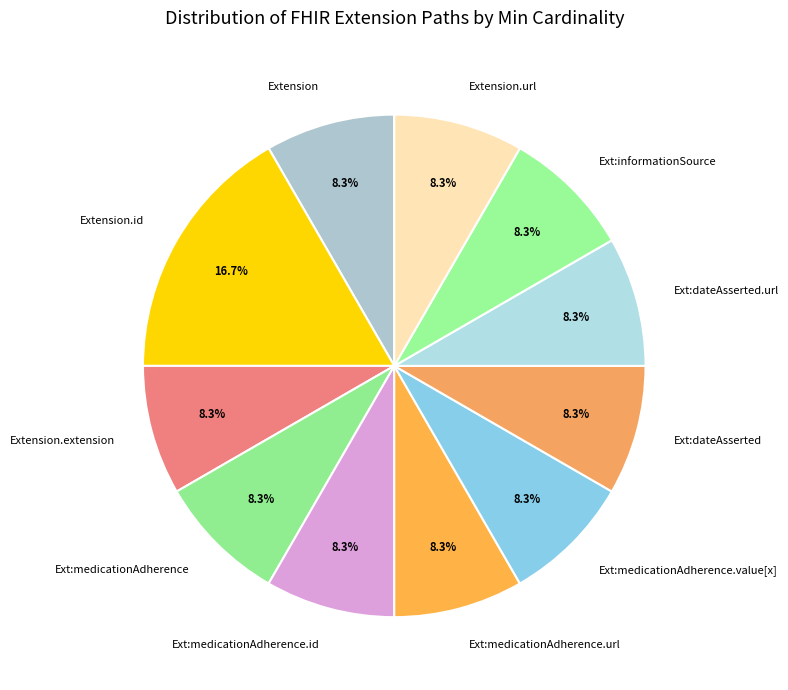

Is Extension.extension the majority of the pie?

No